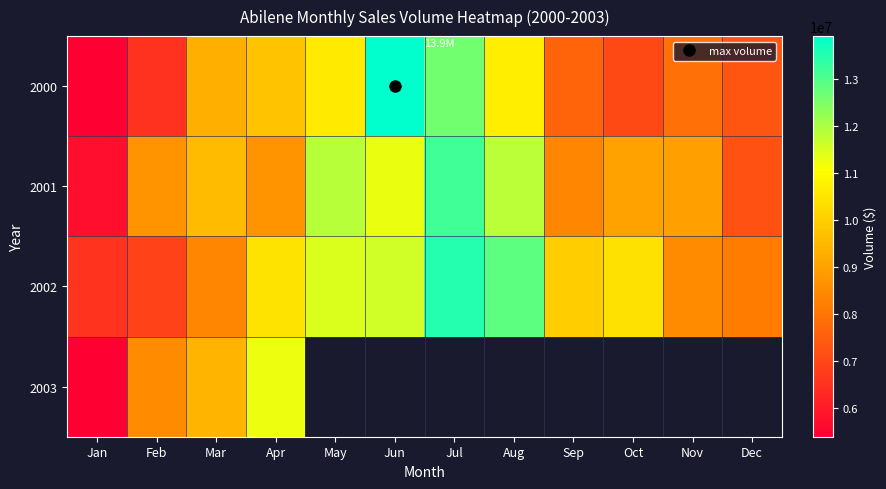

How many data points does each series have?

12